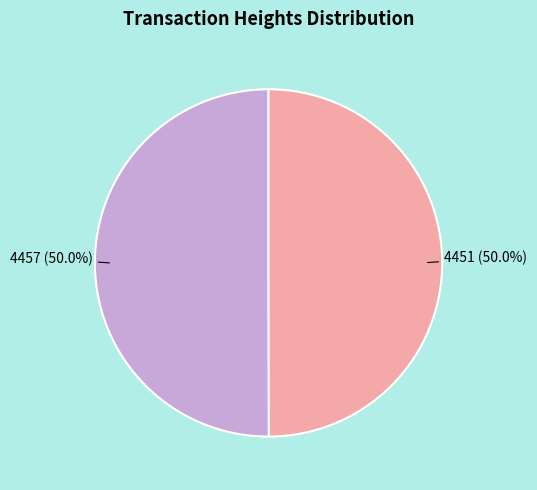

To the nearest percent, what is the average slice percentage?

50%